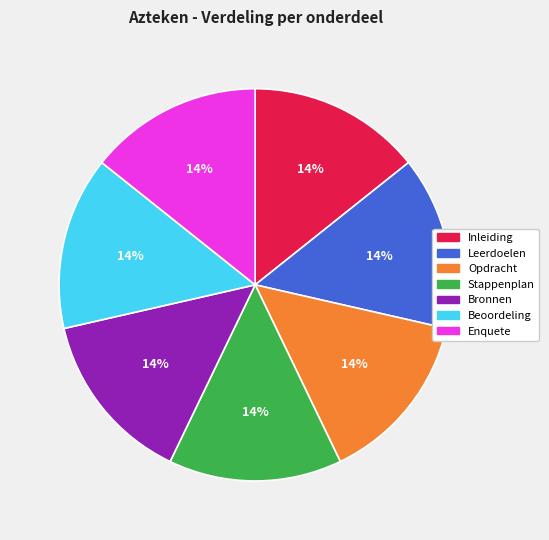

Does any single category account for the majority?

No